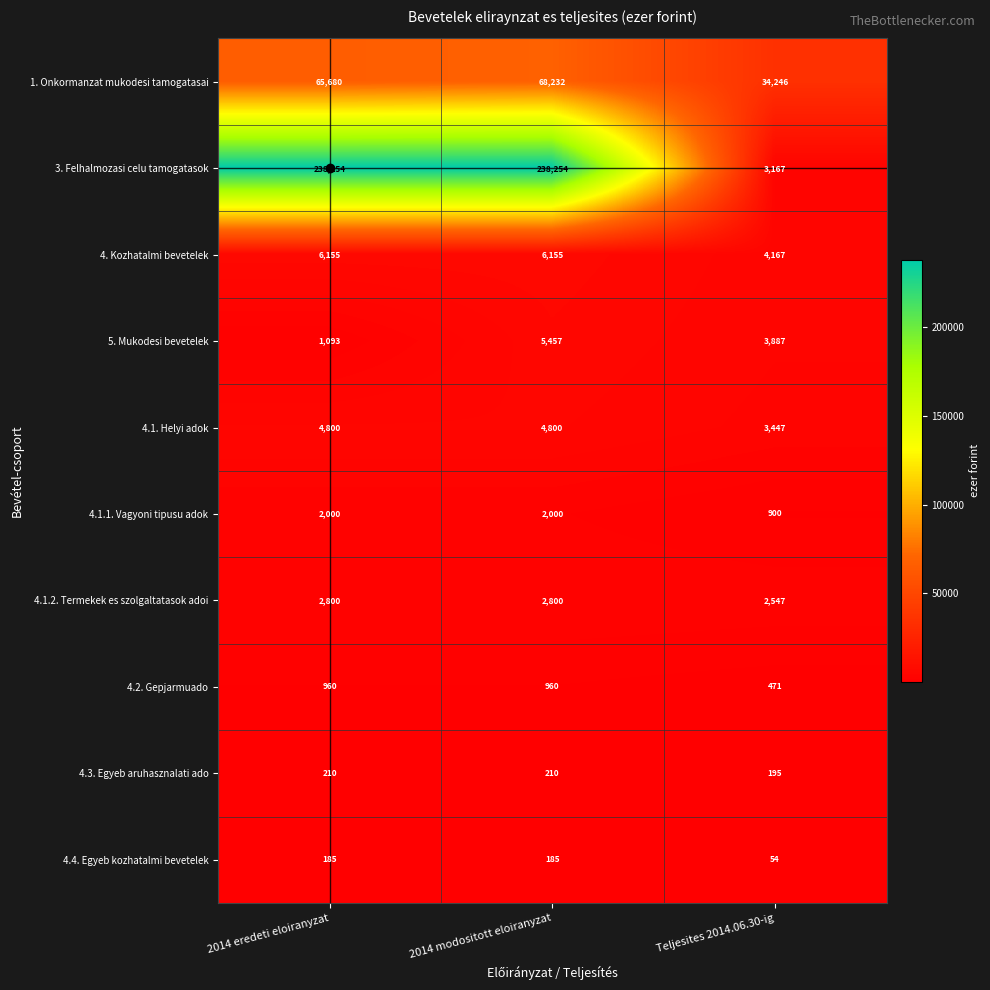

What is the sum of the 3. Felhalmozasi celu tamogatasok values at 2014 modositott eloiranyzat and Teljesites 2014.06.30-ig?

241421